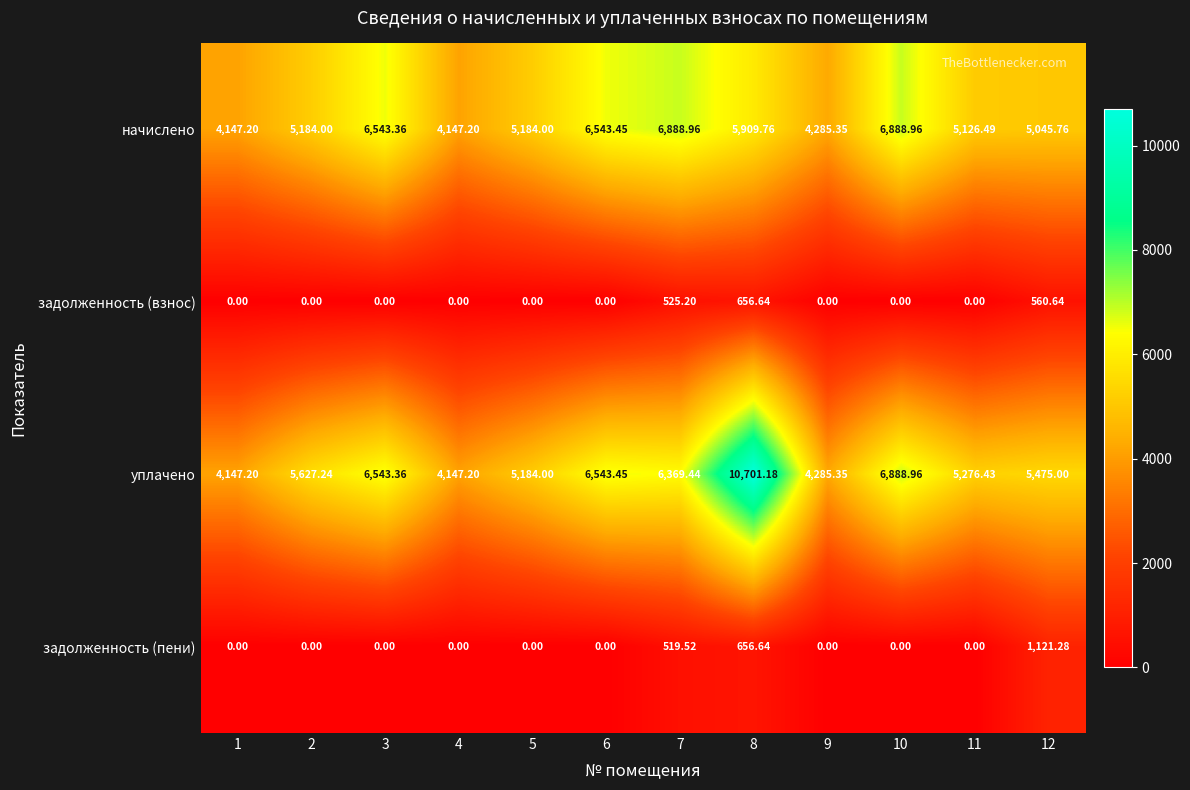

List the series in order of their peak value, lowest first.

задолженность (взнос), задолженность (пени), начислено, уплачено